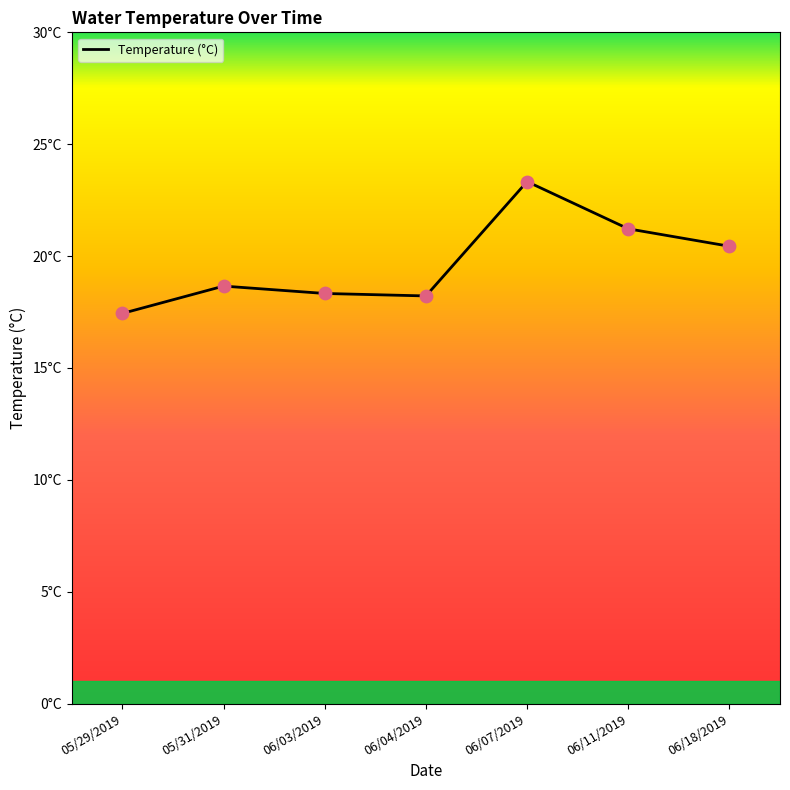

What is the change in value from 05/31/2019 to 06/11/2019?

+2.6